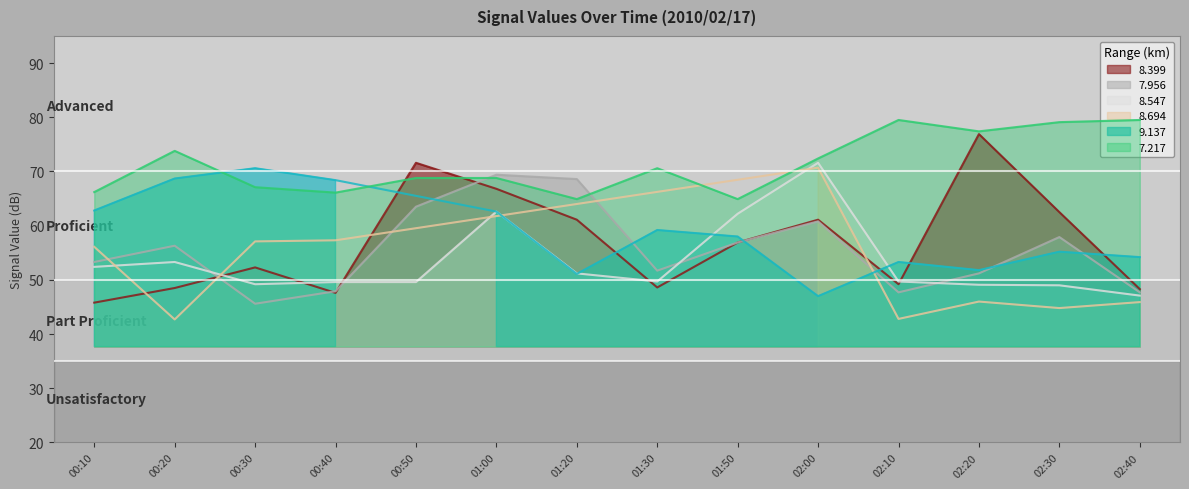

What is the minimum value for 7.956?

45.6